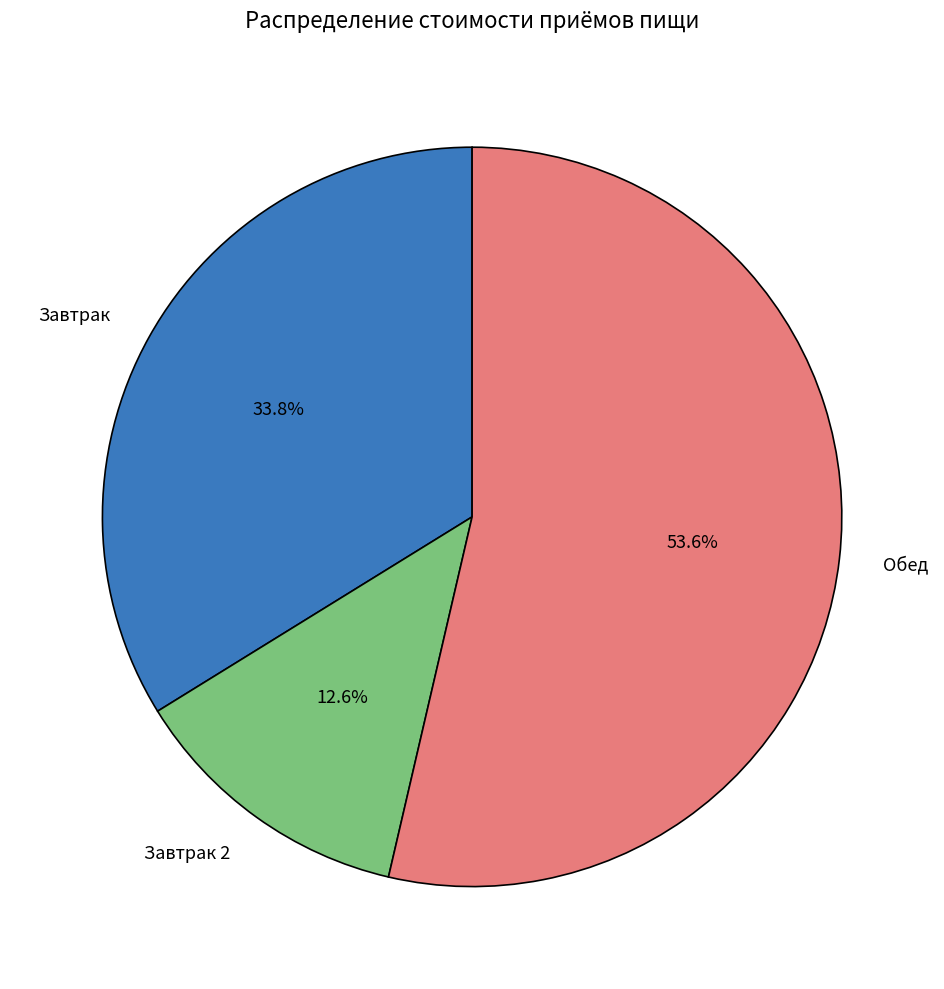

Combined, what portion of the pie is Завтрак 2 and Завтрак?

46.4%